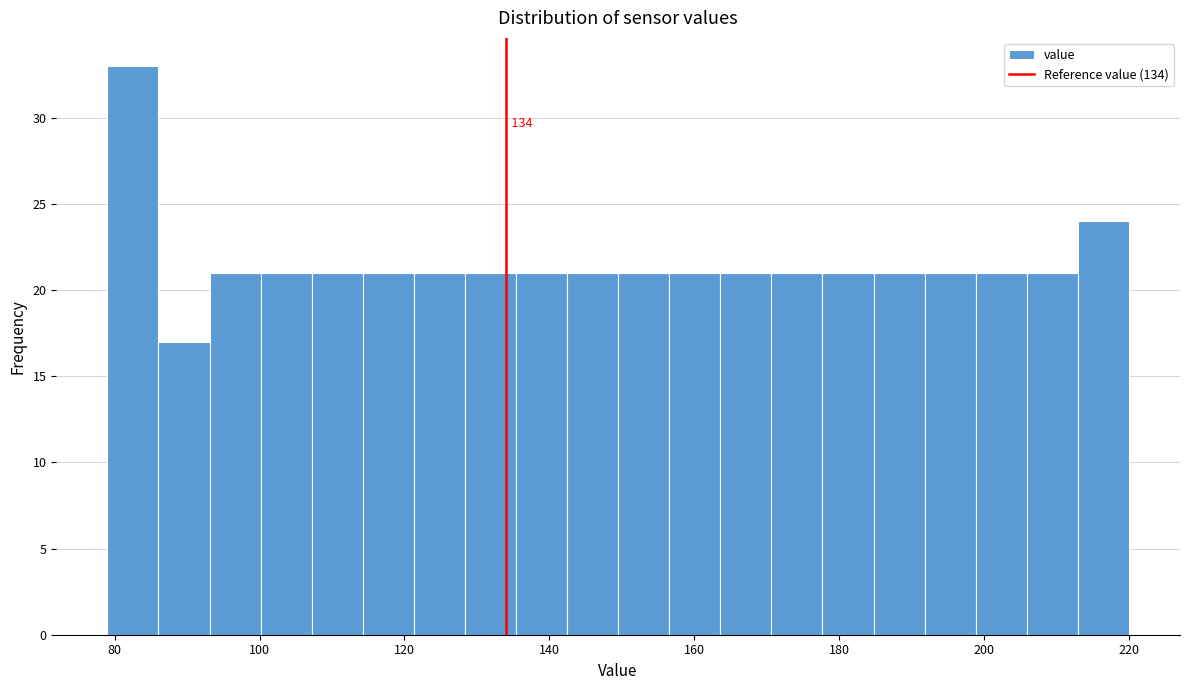

Read against the x-axis, roughly where is the centre of the tallest bar?

82